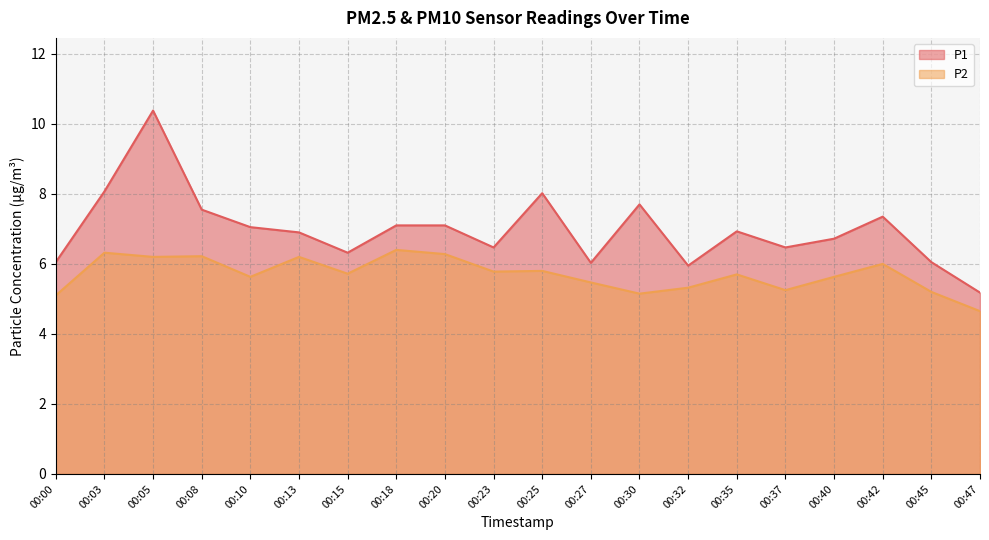

Where is the first local minimum for P1?

00:15